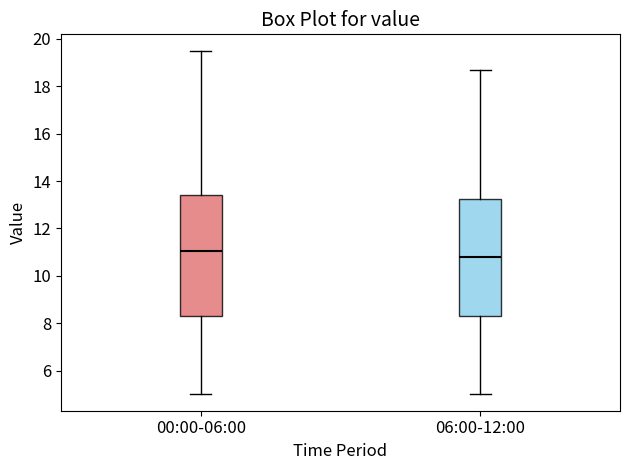

Where is the lower edge of the box for 00:00-06:00 on the y-axis? The values are not printed on the chart, so give them approximately, as read against the axis.

8.4